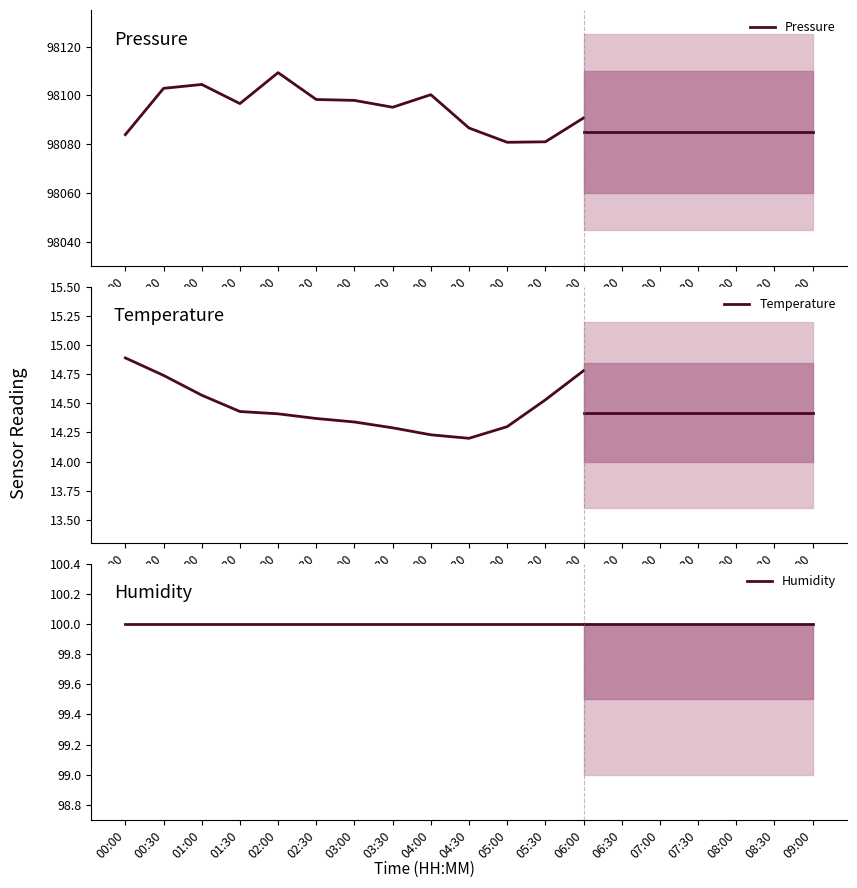

True or false: Pressure has more than 0 interior local peaks.

True